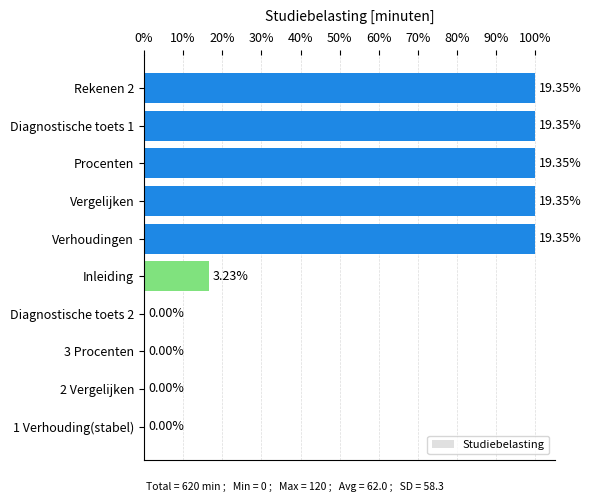

Are the bars horizontal?

Yes